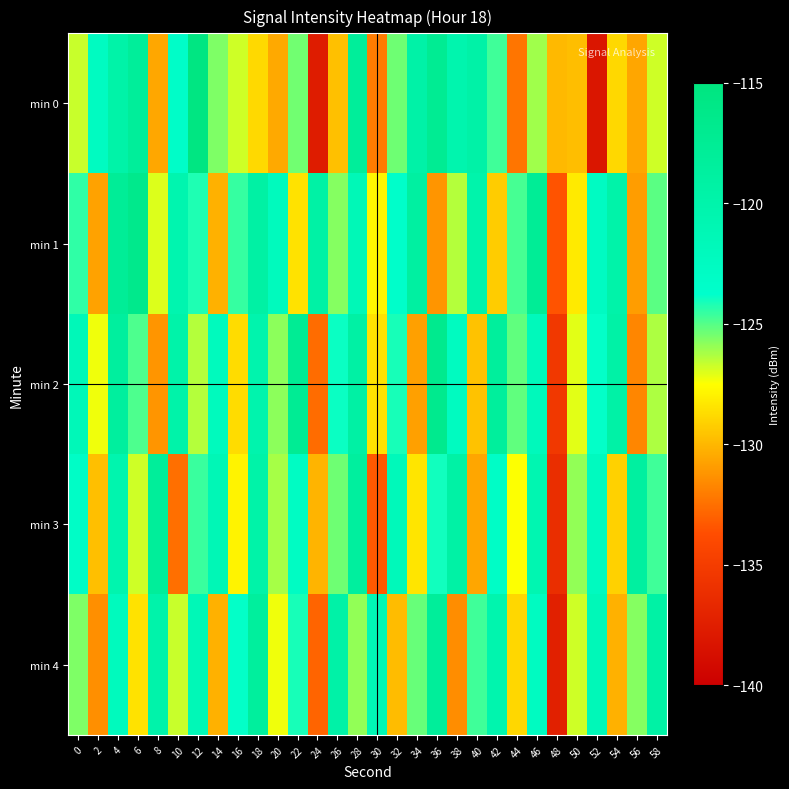

Which category has the lowest value across all series?

52